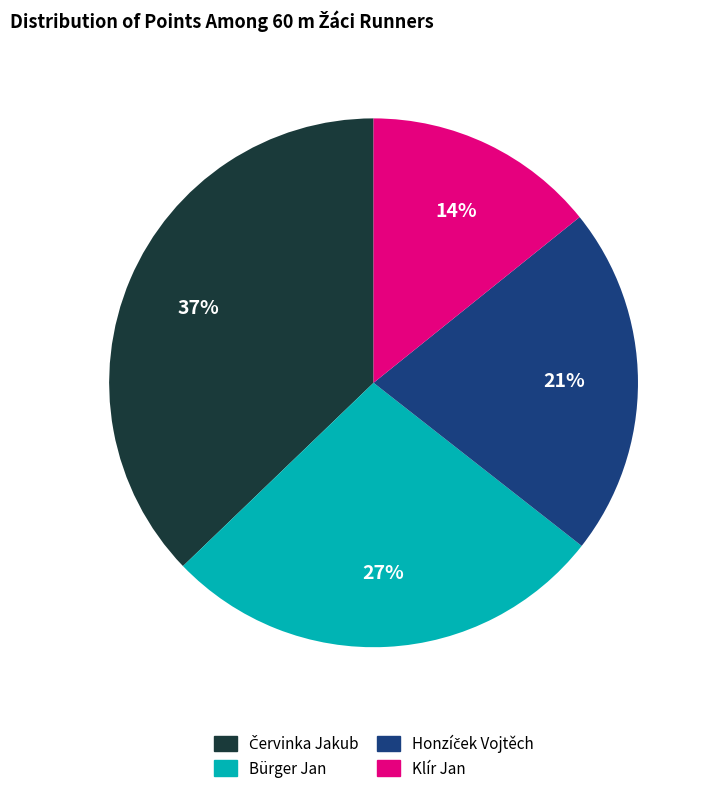

To the nearest percent, what percentage of the pie is Klír Jan?

14%